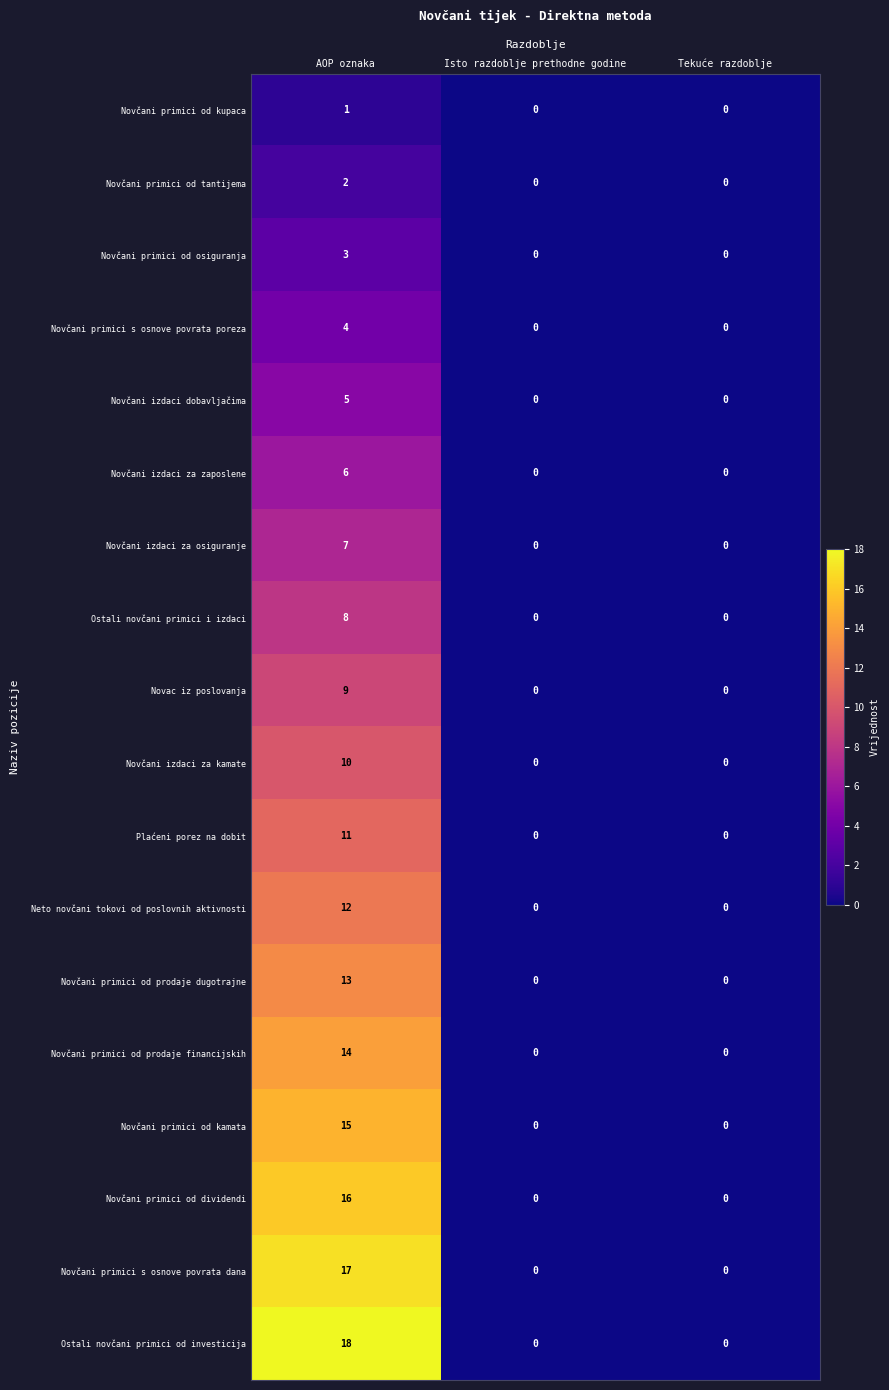

Count the number of data series in this chart.

18